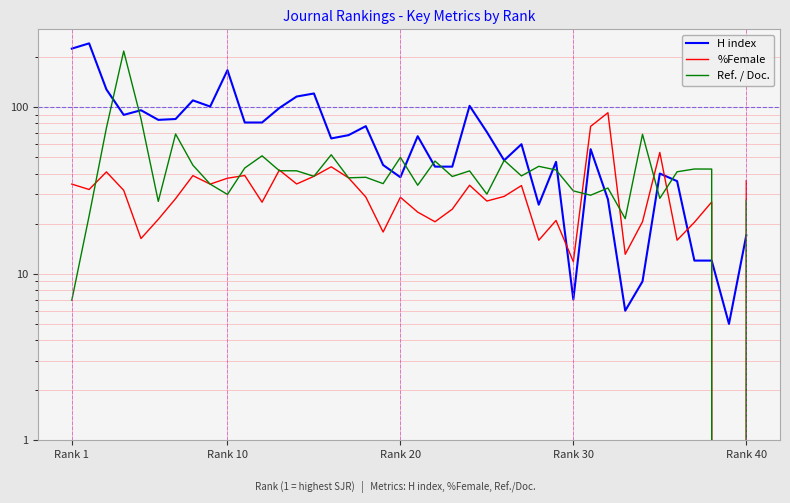

After their last crossing, which series has the higher values: %Female or Ref. / Doc.?

Ref. / Doc.